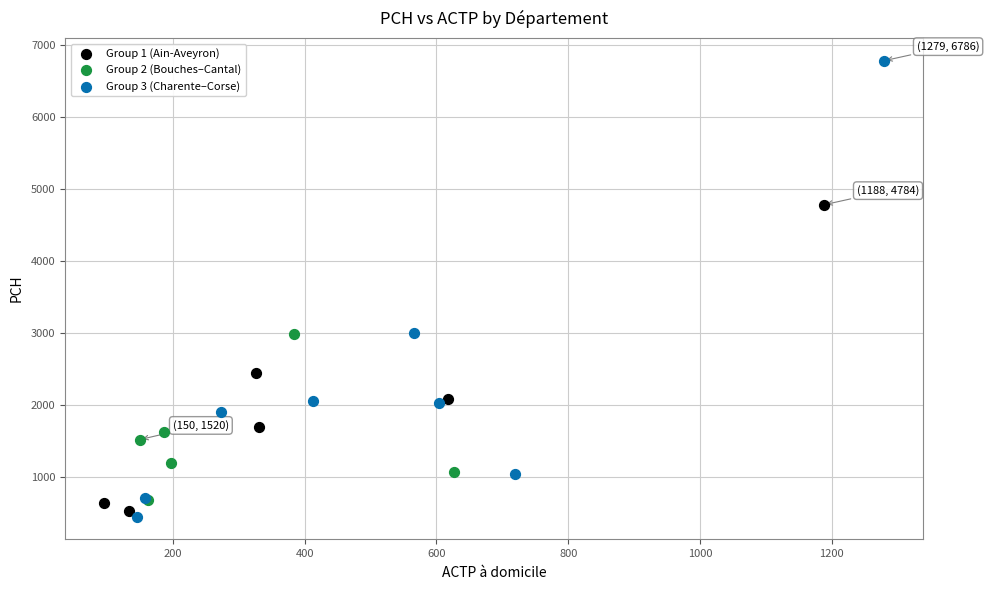

Which series reaches the maximum Y coordinate?

Group 3 (Charente–Corse)